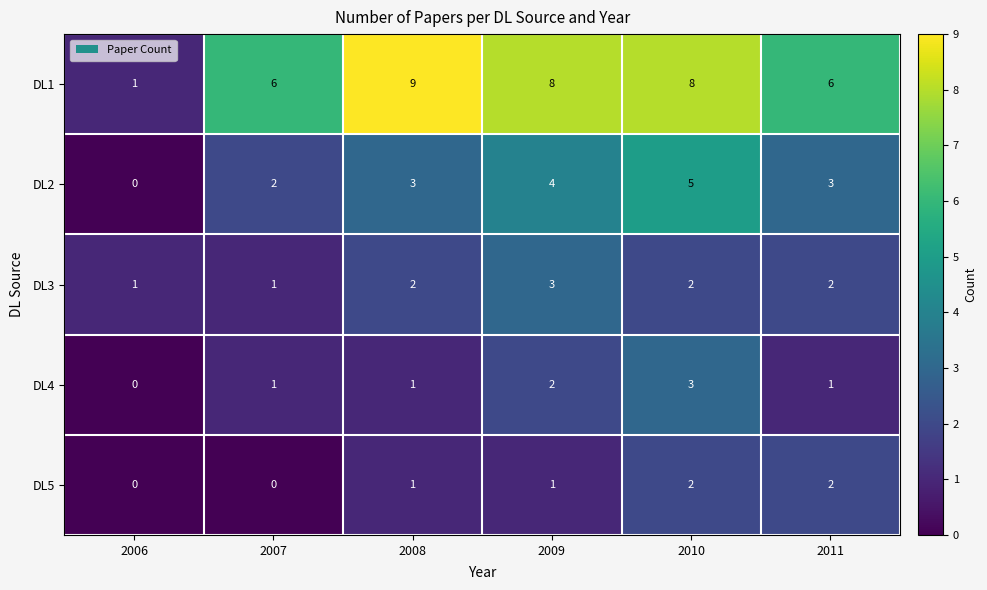

Which series has the largest range (max minus min)?

DL1